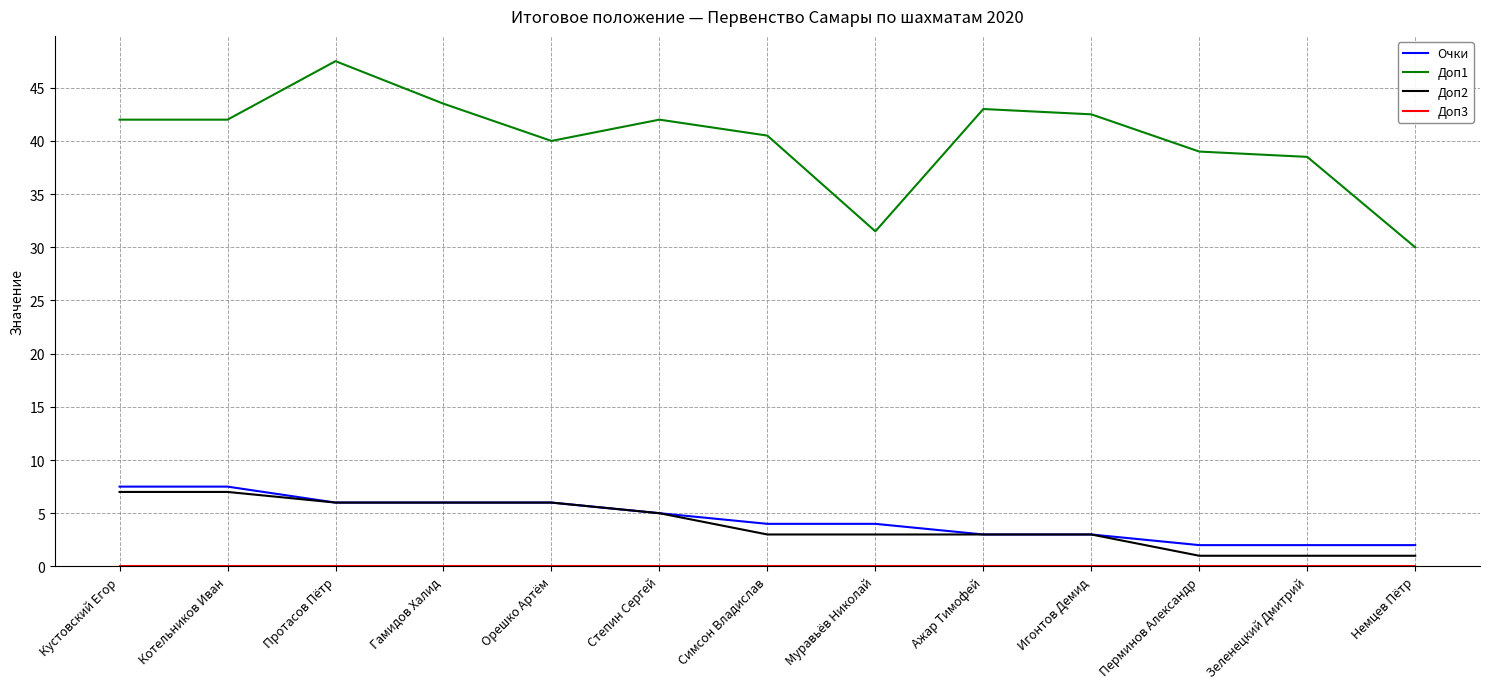

Is it true that Очки equals 1.5 at Муравьёв Николай?

False